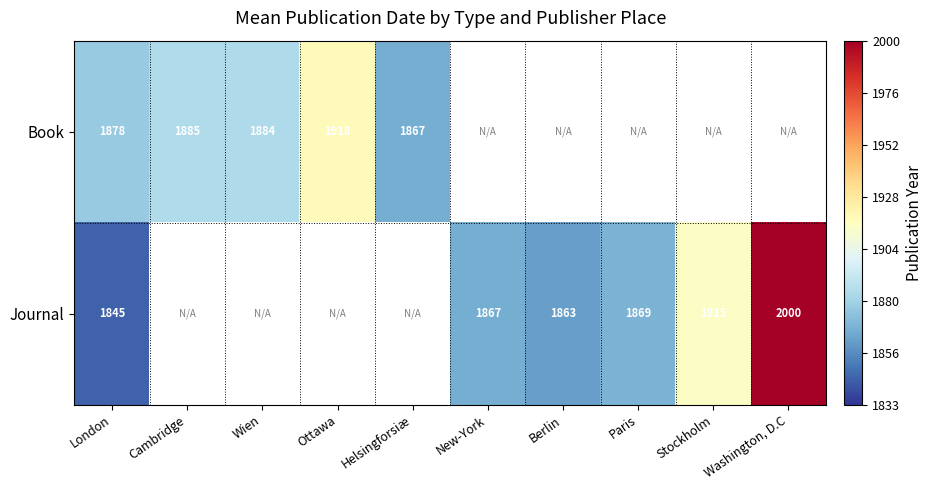

The Book series shows 1884 at Wien. True or false?

True